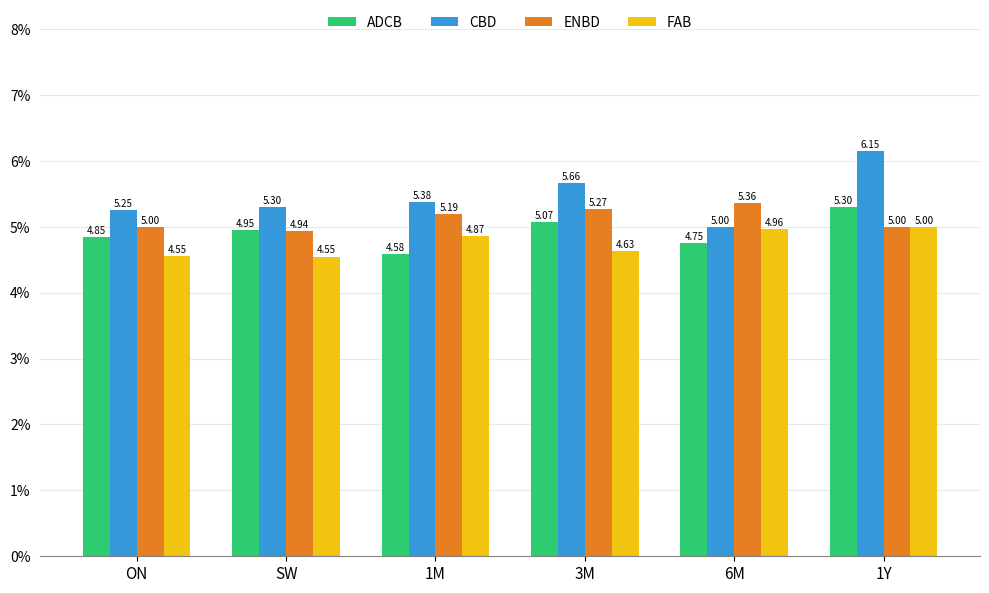

True or false: CBD has a value of 5.2 at ON.

True